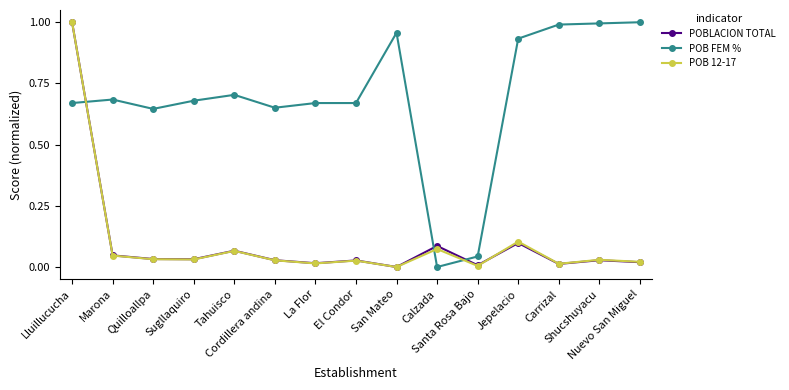

True or false: POB FEM % and POB 12-17 intersect in this chart.

True